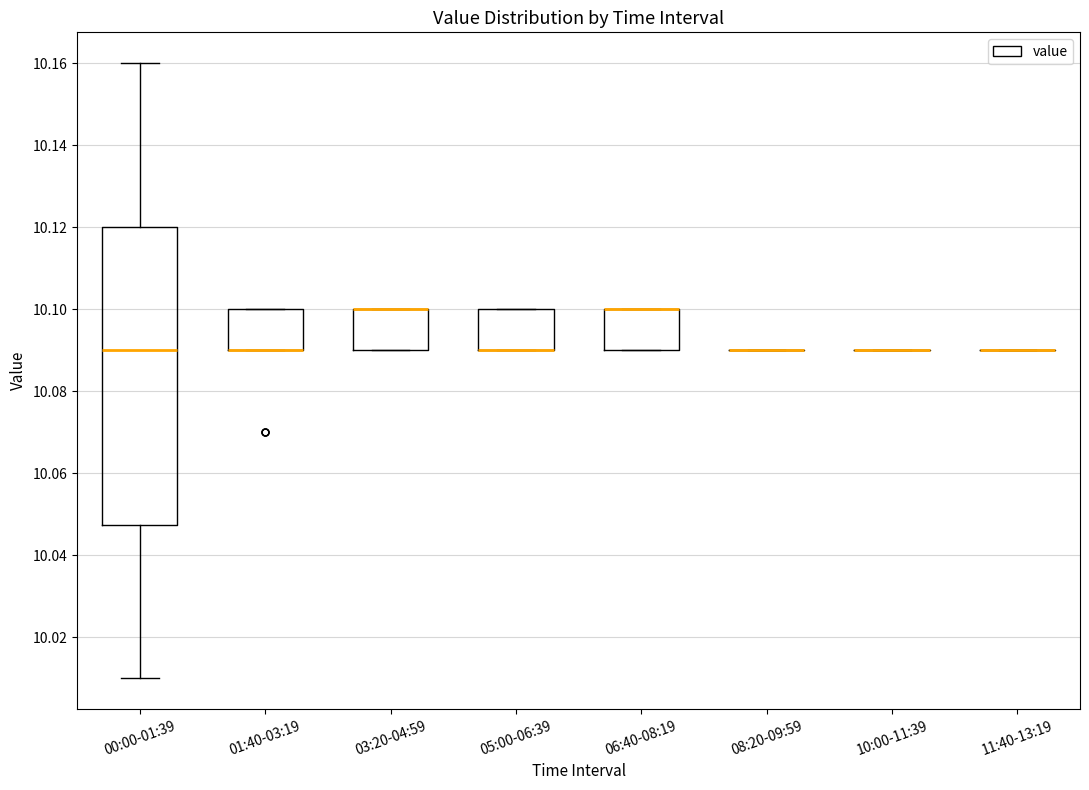

Reading left to right, transcribe this box plot: for each box, give where its median line is, the range the box spans, and where its two whiskers end, as read against the y-axis. The values are not printed on the chart, so give them approximately, as read against the axis.

00:00-01:39: median 10.090, box 10.048 to 10.120, whiskers 10.010 to 10.160
01:40-03:19: median 10.090 (drawn on the box's lower edge), box 10.090 to 10.100, whiskers 10.090 to 10.100
03:20-04:59: median 10.100 (drawn on the box's upper edge), box 10.090 to 10.100, whiskers 10.090 to 10.100
05:00-06:39: median 10.090 (drawn on the box's lower edge), box 10.090 to 10.100, whiskers 10.090 to 10.100
06:40-08:19: median 10.100 (drawn on the box's upper edge), box 10.090 to 10.100, whiskers 10.090 to 10.100
08:20-09:59: box collapsed to a line at 10.090, whiskers 10.090 to 10.090
10:00-11:39: box collapsed to a line at 10.090, whiskers 10.090 to 10.090
11:40-13:19: box collapsed to a line at 10.090, whiskers 10.090 to 10.090